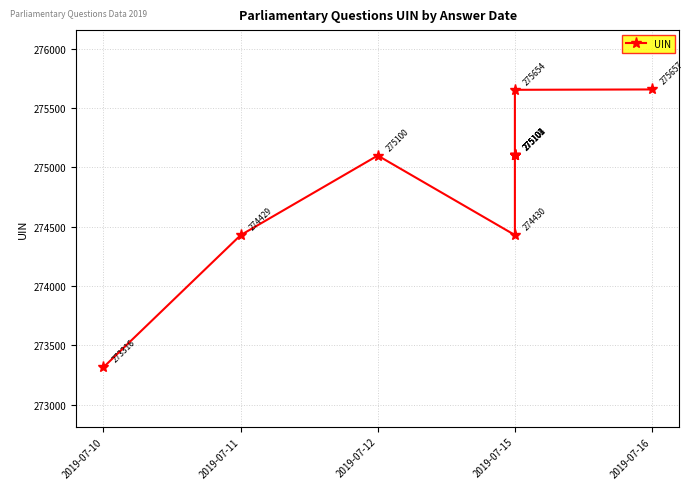

What is the value of the 1st point from the left?

273316